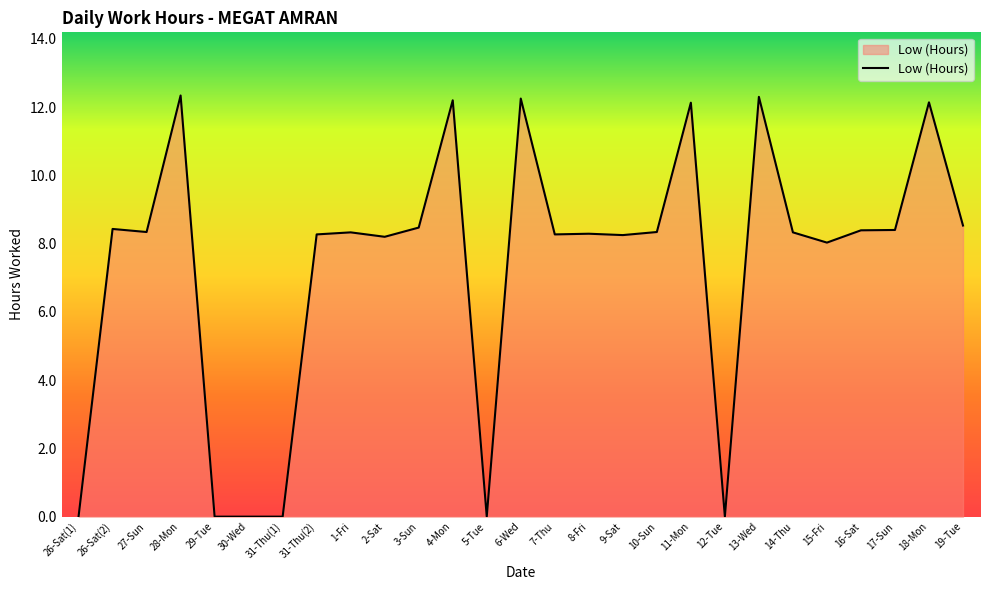

Which has a higher value, 26-Sat(2) or 18-Mon?

18-Mon